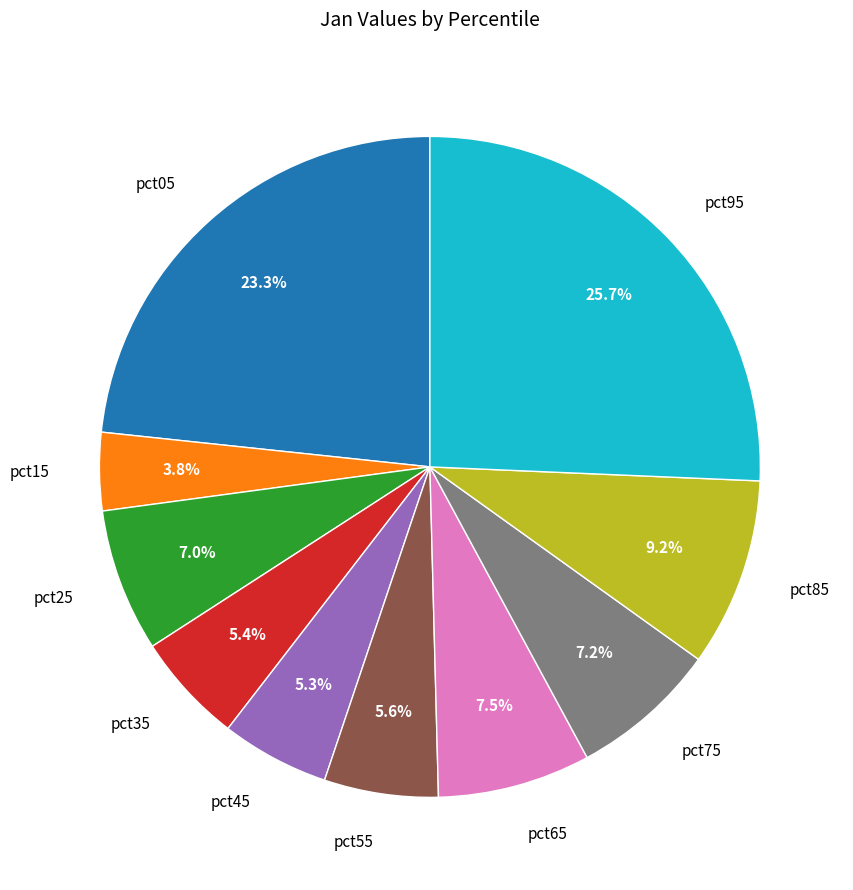

To the nearest percent, what is the difference between the pct35 and pct25 slice percentages?

2%